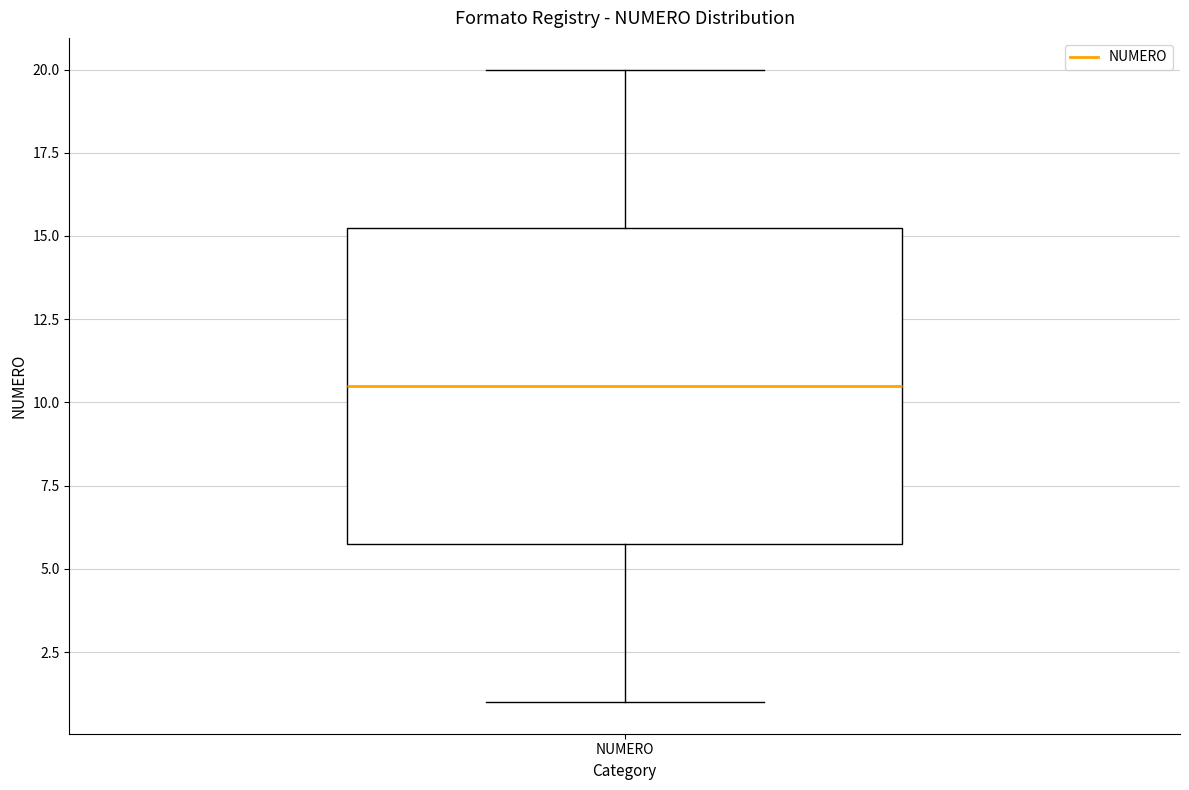

Where does the median line of the box for NUMERO sit on the y-axis? The values are not printed on the chart, so give them approximately, as read against the axis.

10.5